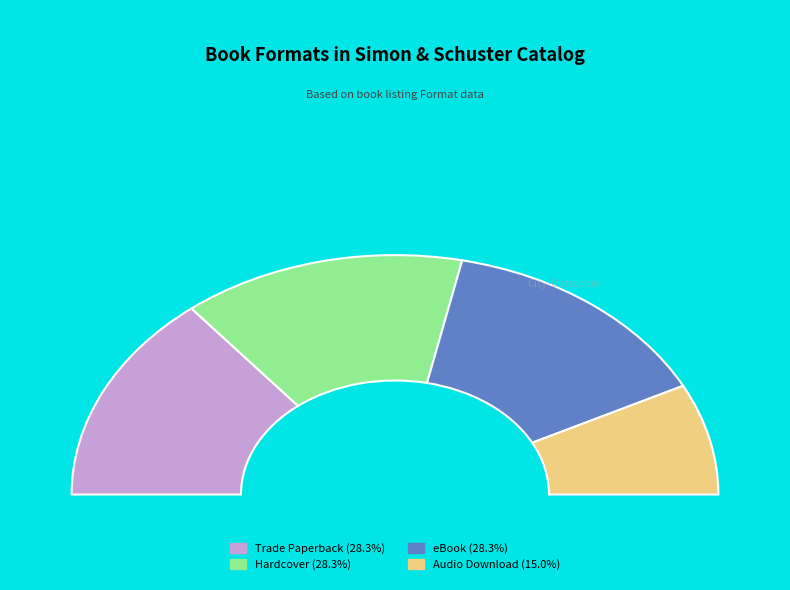

What percentage is NOT represented by Hardcover?

71.7%